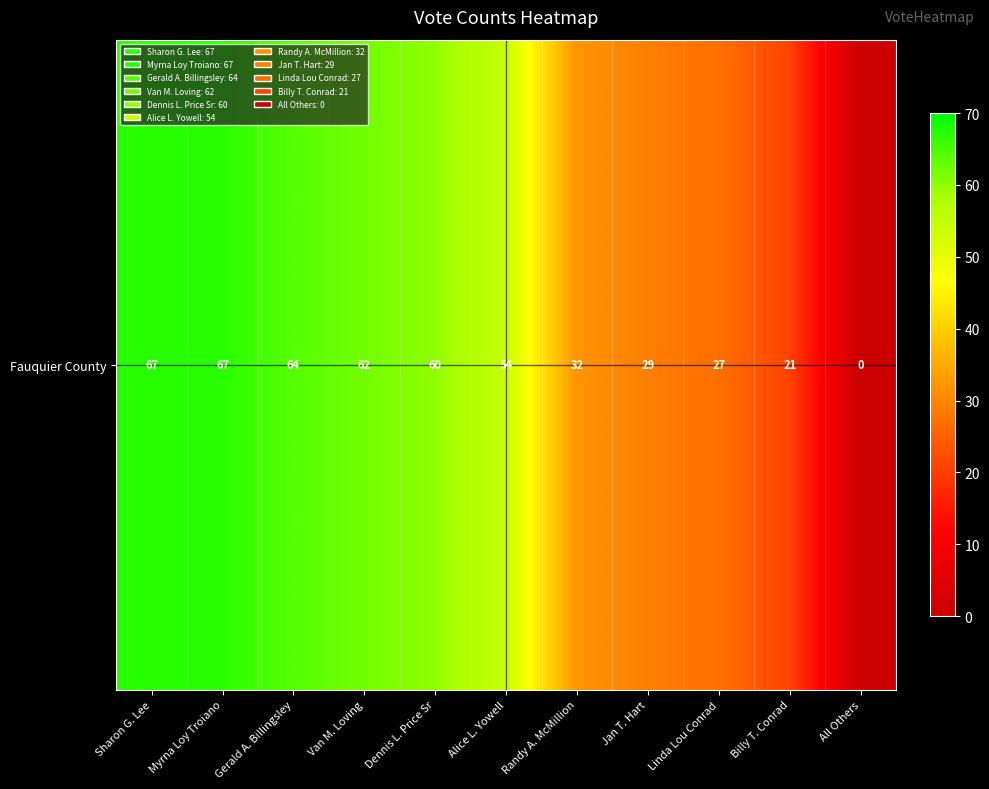

List the labels in order of value, largest first.

Sharon G. Lee, Myrna Loy Troiano, Gerald A. Billingsley, Van M. Loving, Dennis L. Price Sr, Alice L. Yowell, Randy A. McMillion, Jan T. Hart, Linda Lou Conrad, Billy T. Conrad, All Others